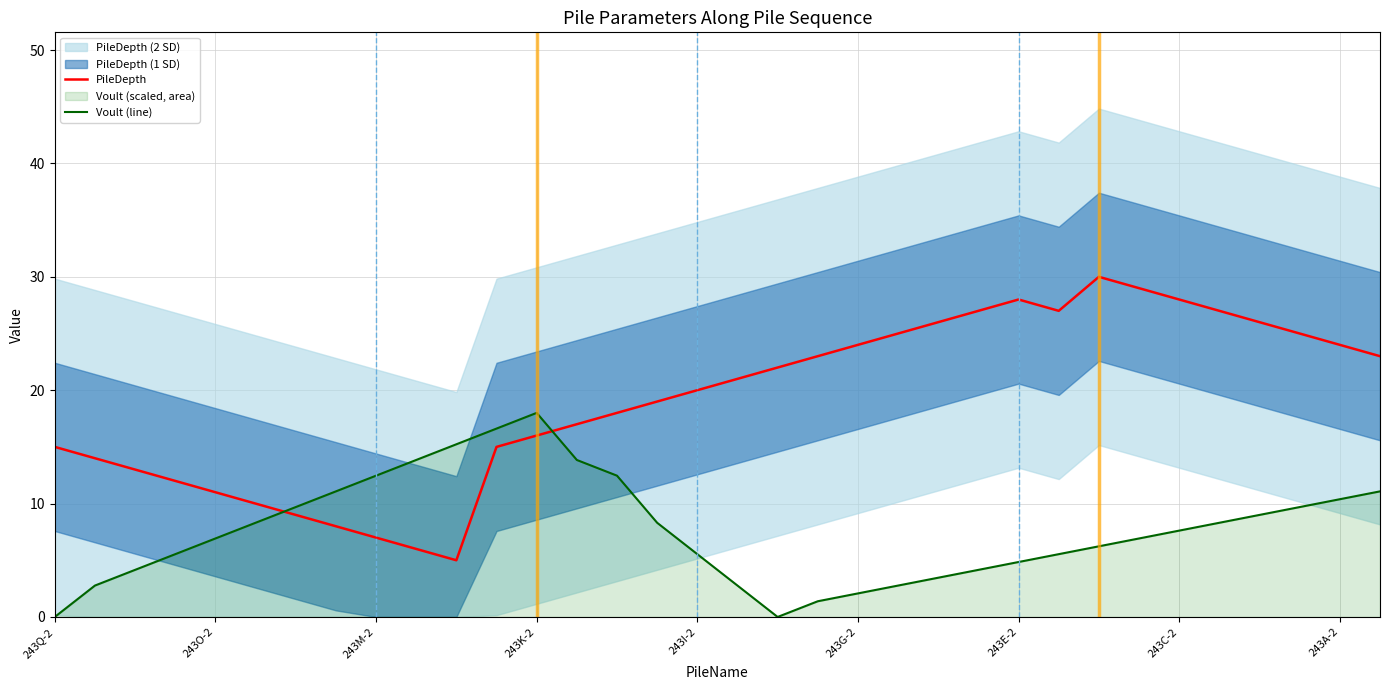

Which series has the largest range (max minus min)?

PileDepth